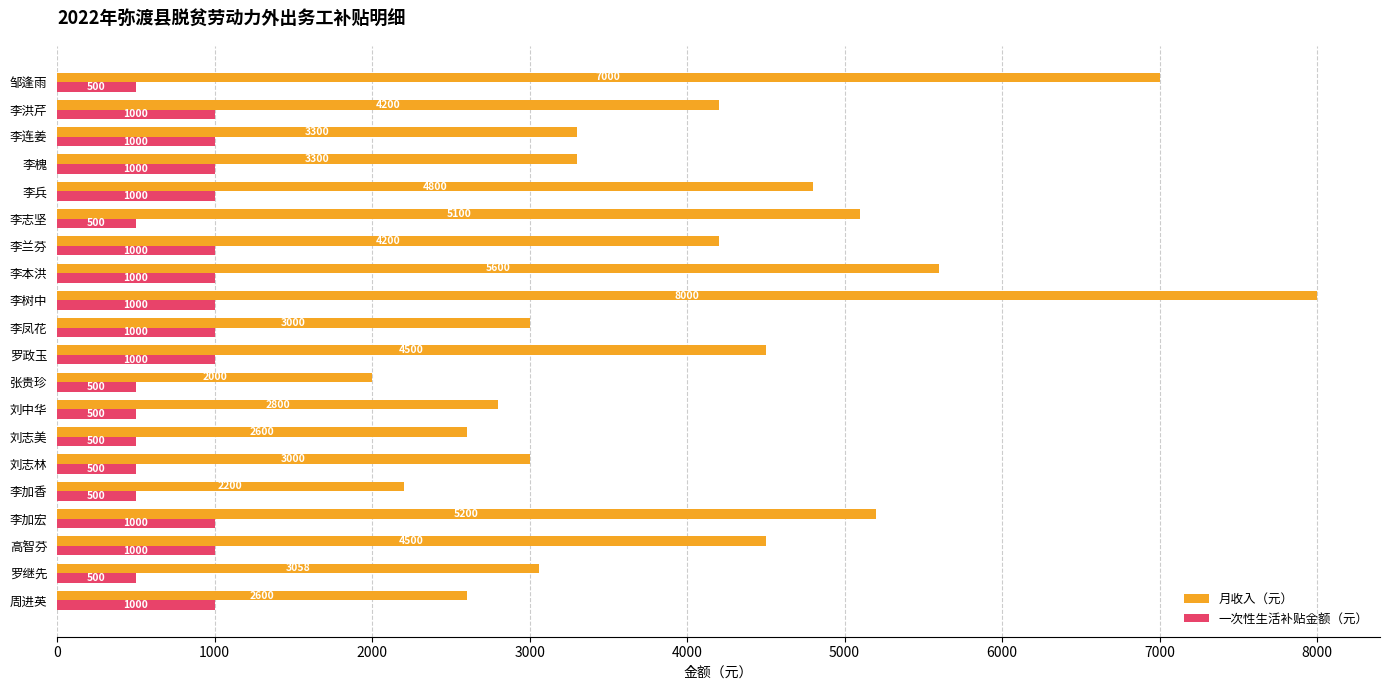

At 李加宏, list the series in order from smallest to largest.

一次性生活补贴金额（元）, 月收入（元）